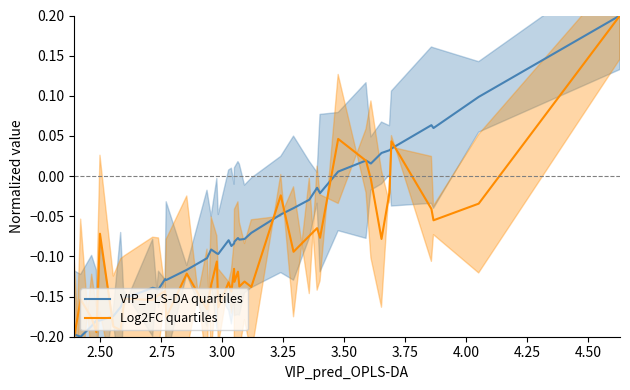

Which series ends up on top after the final intersection of VIP_PLS-DA quartiles and Log2FC quartiles?

VIP_PLS-DA quartiles